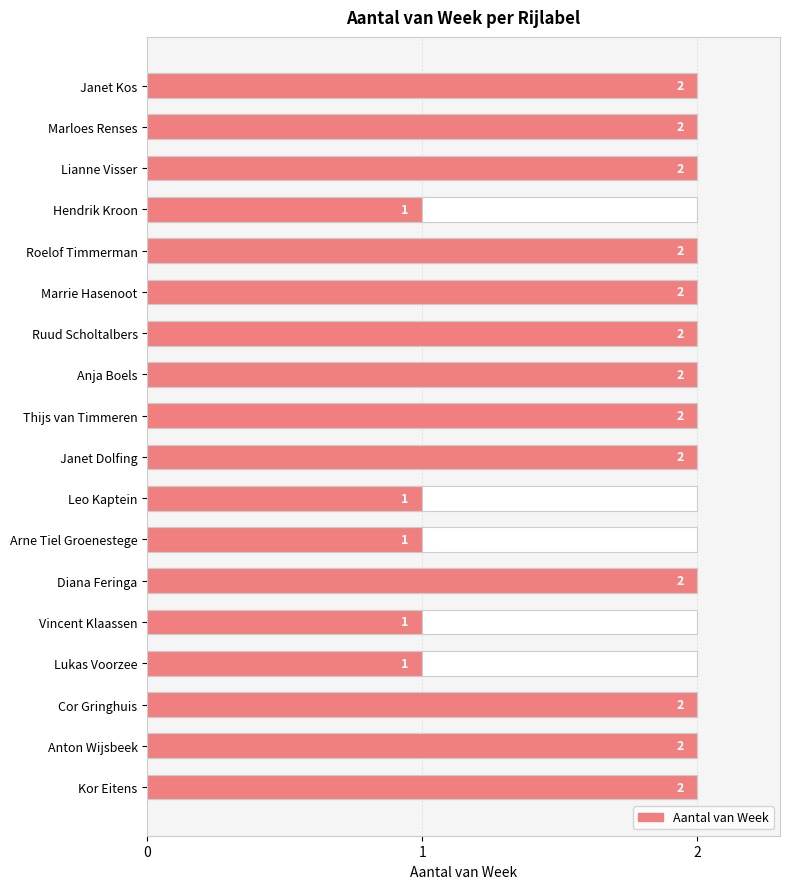

Does the chart contain any negative values?

No